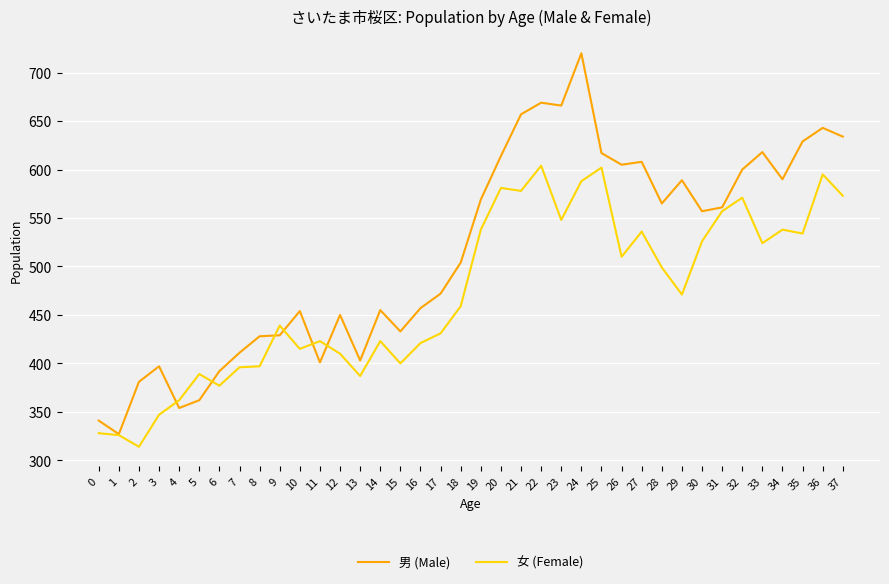

At which label does 女 (Female) reach its minimum?

2